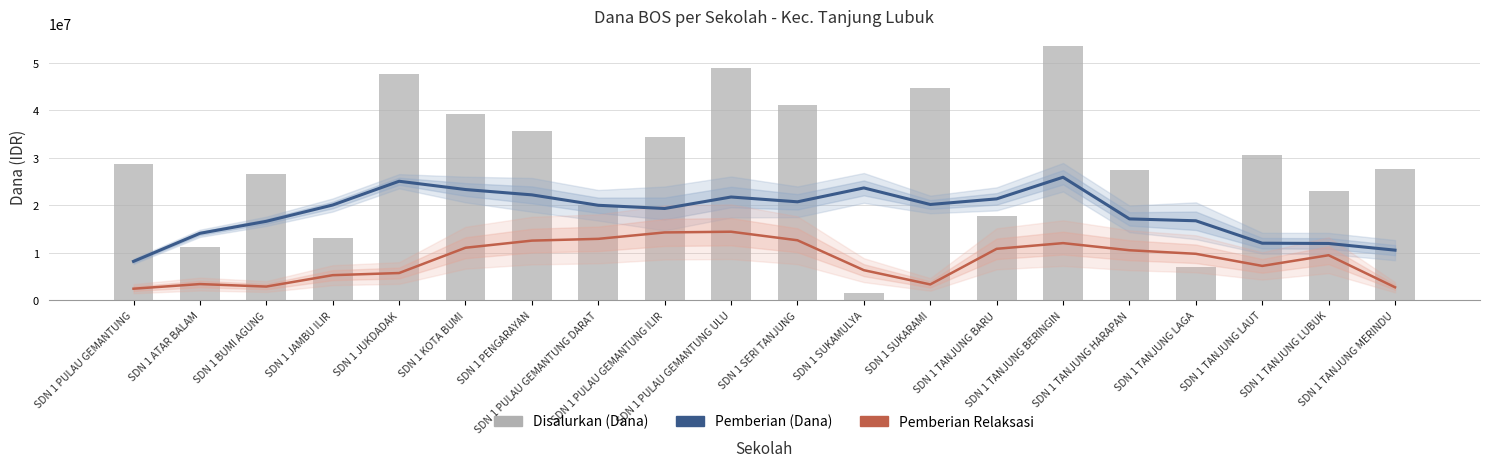

What is the maximum value for Disalurkan (Dana)?

53550000